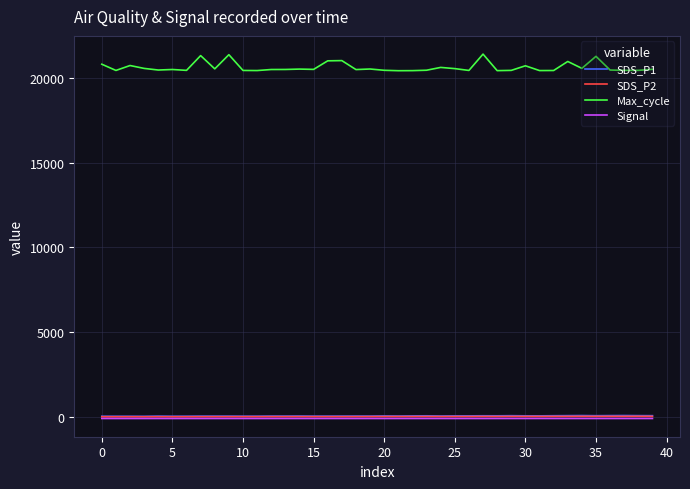

Does the chart have visible grid lines?

Yes